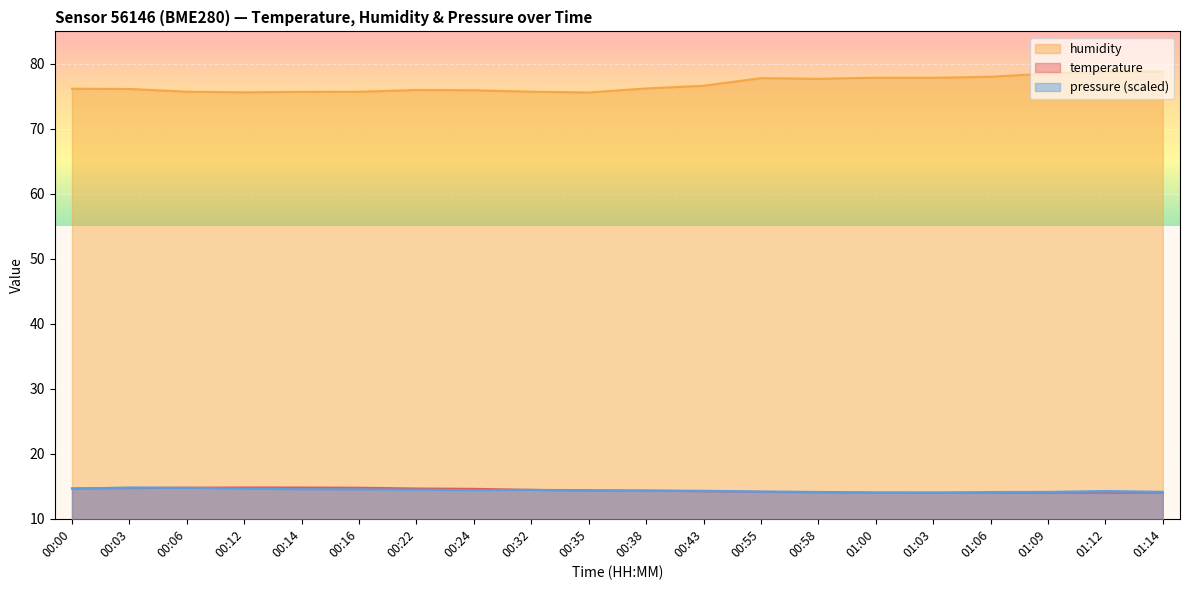

After their last crossing, which series has the higher values: pressure_kPa or temperature?

pressure_kPa